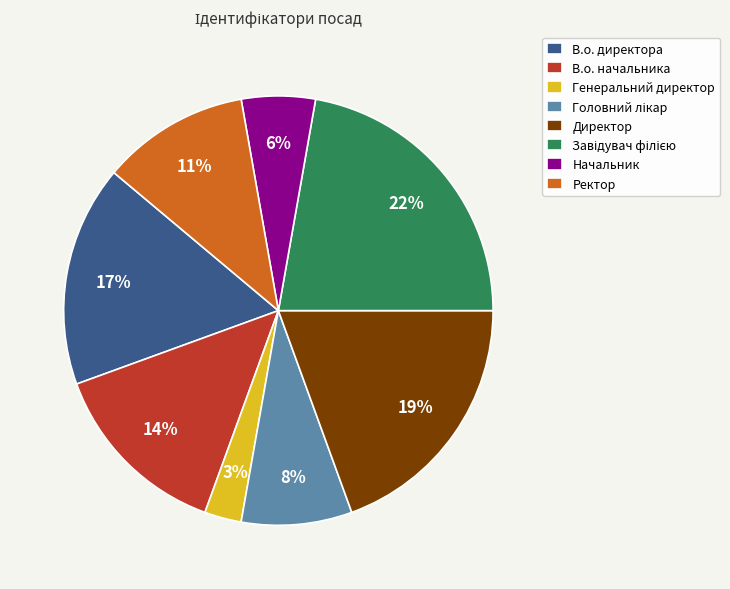

Is it true that Генеральний директор is 9% of the pie?

False